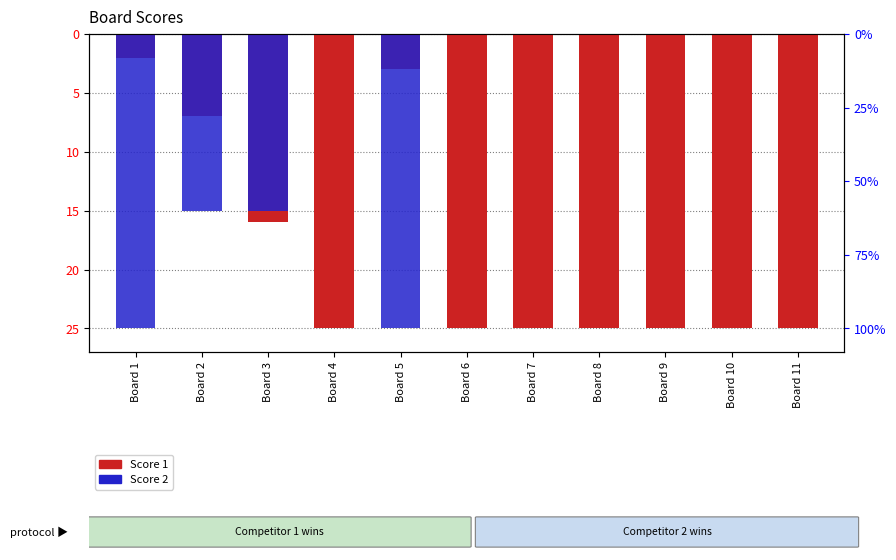

Rank the series by their average value, from lowest to highest.

Score 1, Score 2